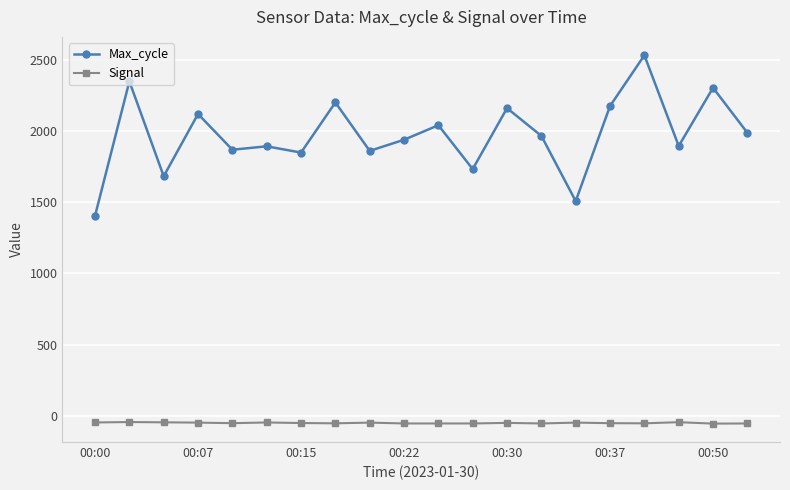

Which series has the largest range (max minus min)?

Max_cycle